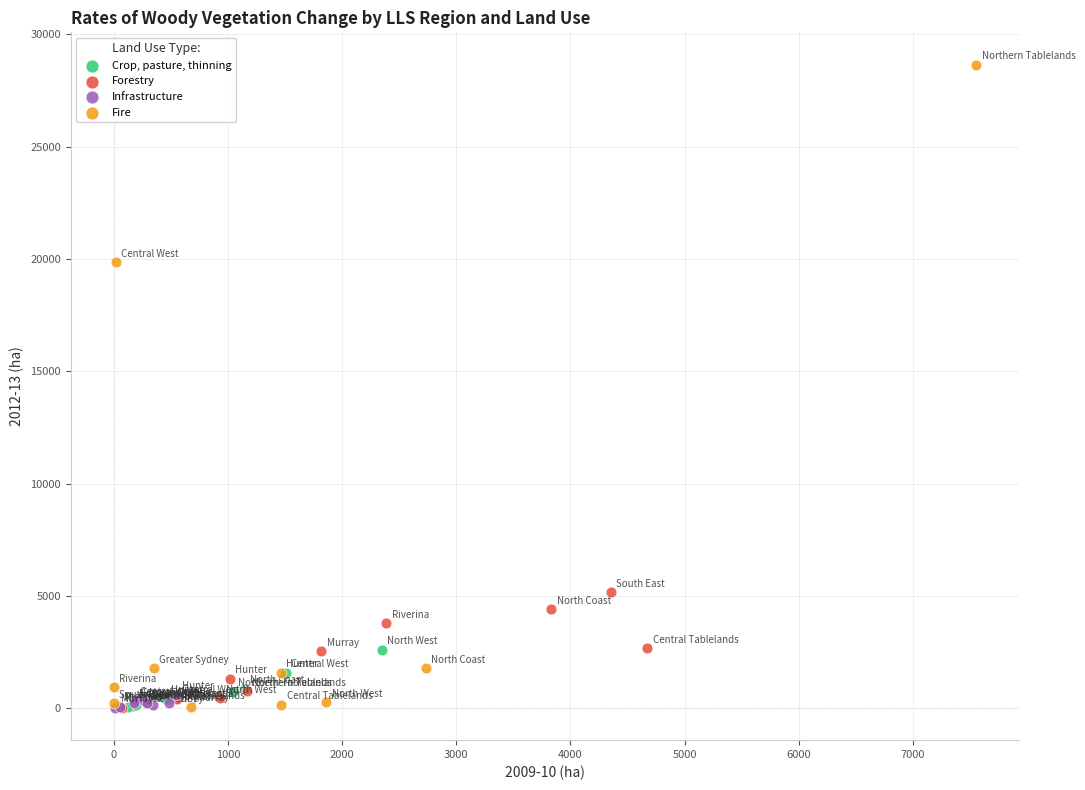

Which series has the widest spread of Y values?

Fire